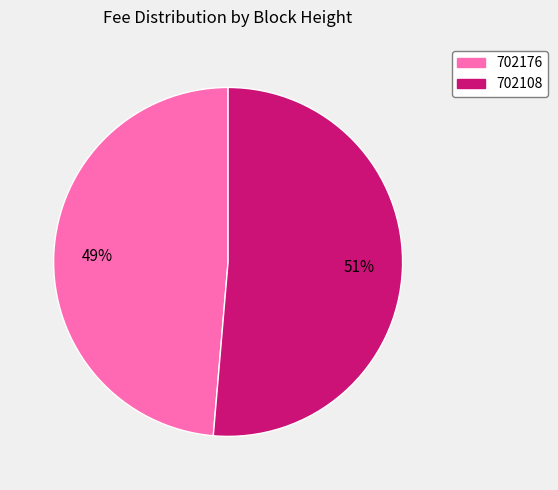

Count the number of slices in the pie.

2